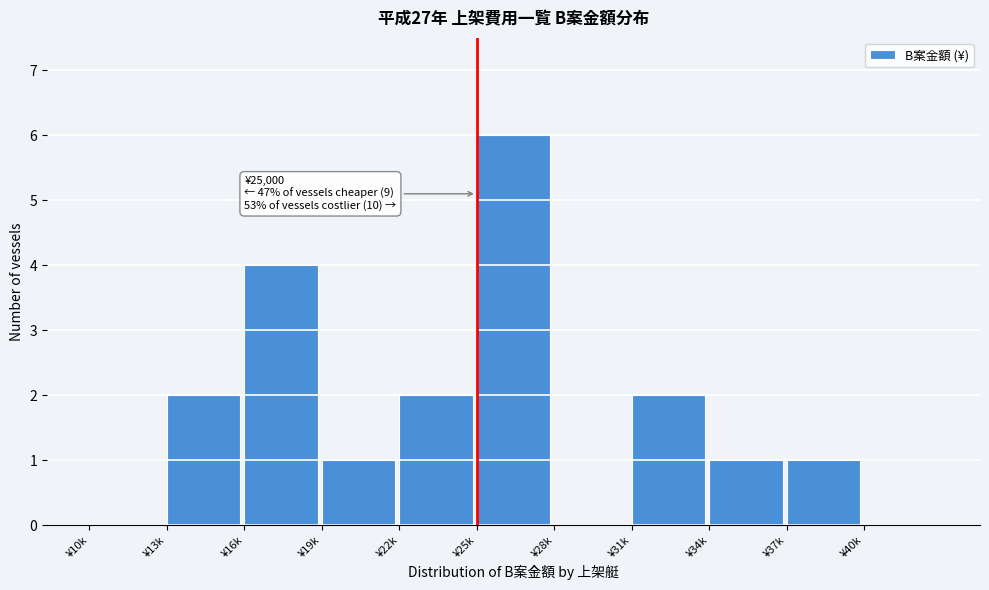

Reading right to left, transcribe all the data shown in this chart.

¥40k=0	¥37k=1	¥34k=1	¥31k=2	¥28k=0	¥25k=6	¥22k=2	¥19k=1	¥16k=4	¥13k=2	¥10k=0